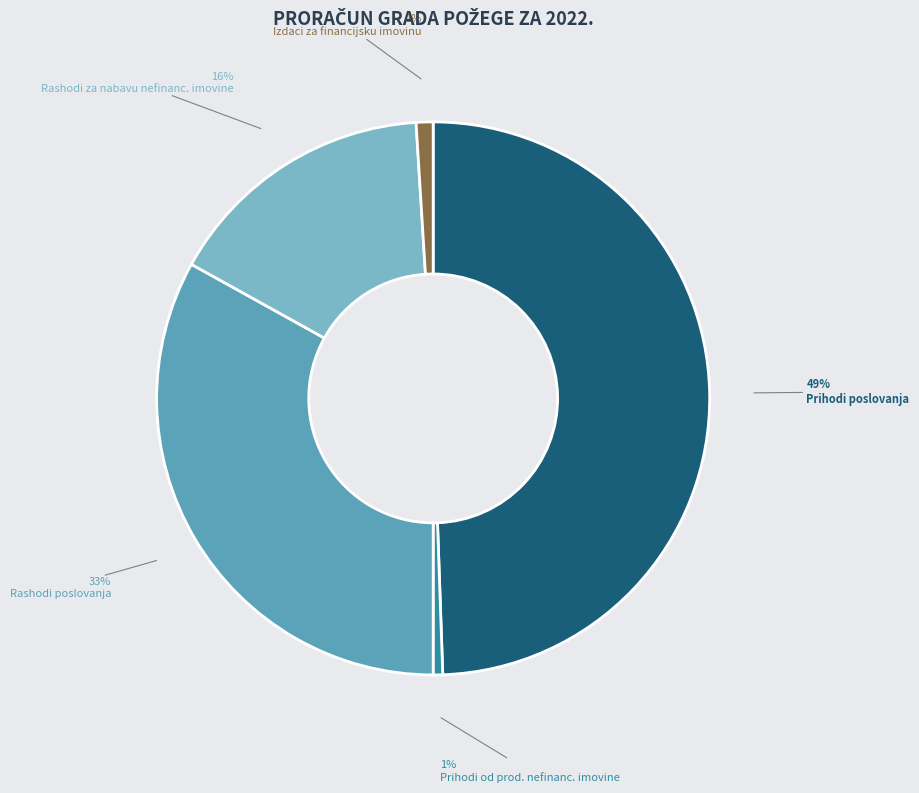

Which has a higher value, Prihodi poslovanja or Rashodi poslovanja?

Prihodi poslovanja